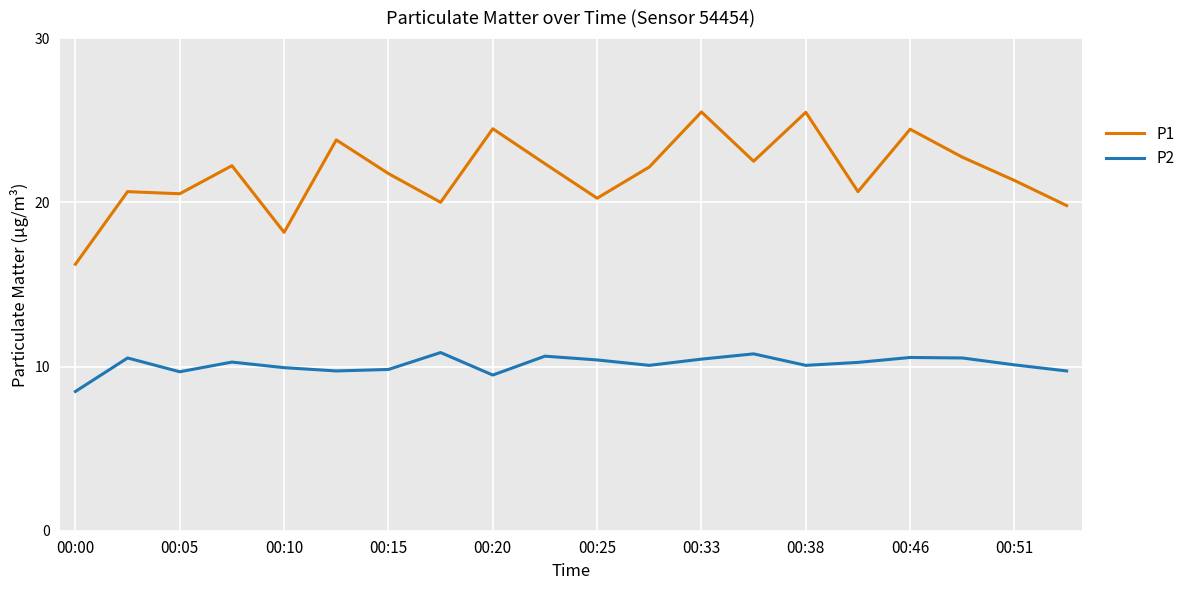

Rank the series by their maximum value, from lowest to highest.

P2, P1